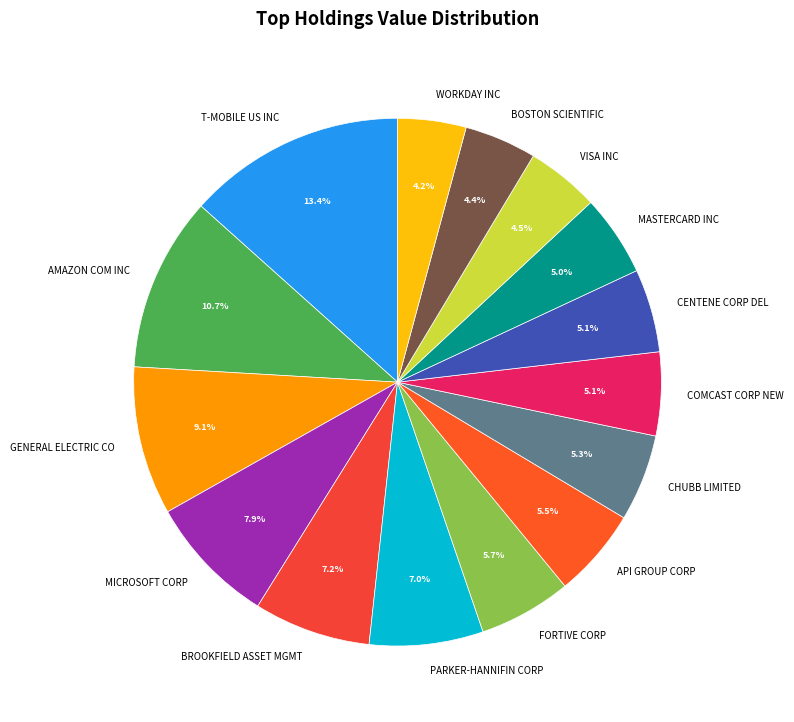

Between MICROSOFT CORP and GENERAL ELECTRIC CO, which is larger?

GENERAL ELECTRIC CO